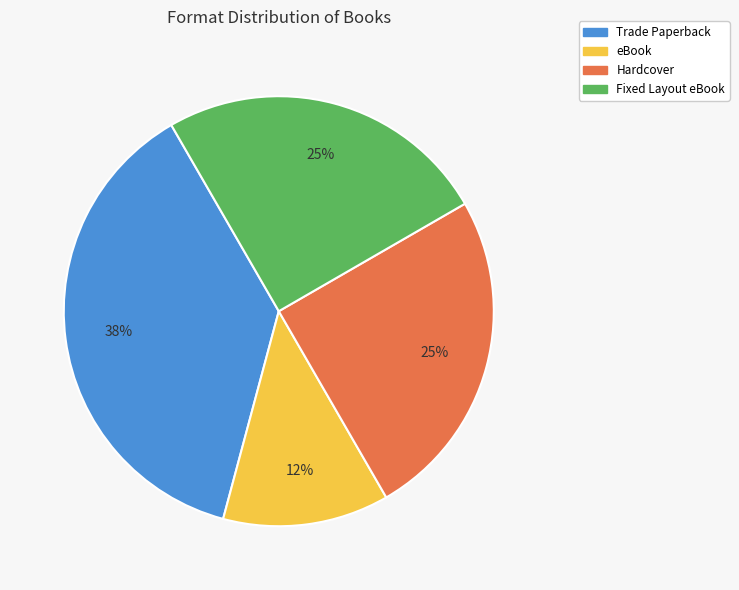

To the nearest percent, what portion does Hardcover represent?

25%